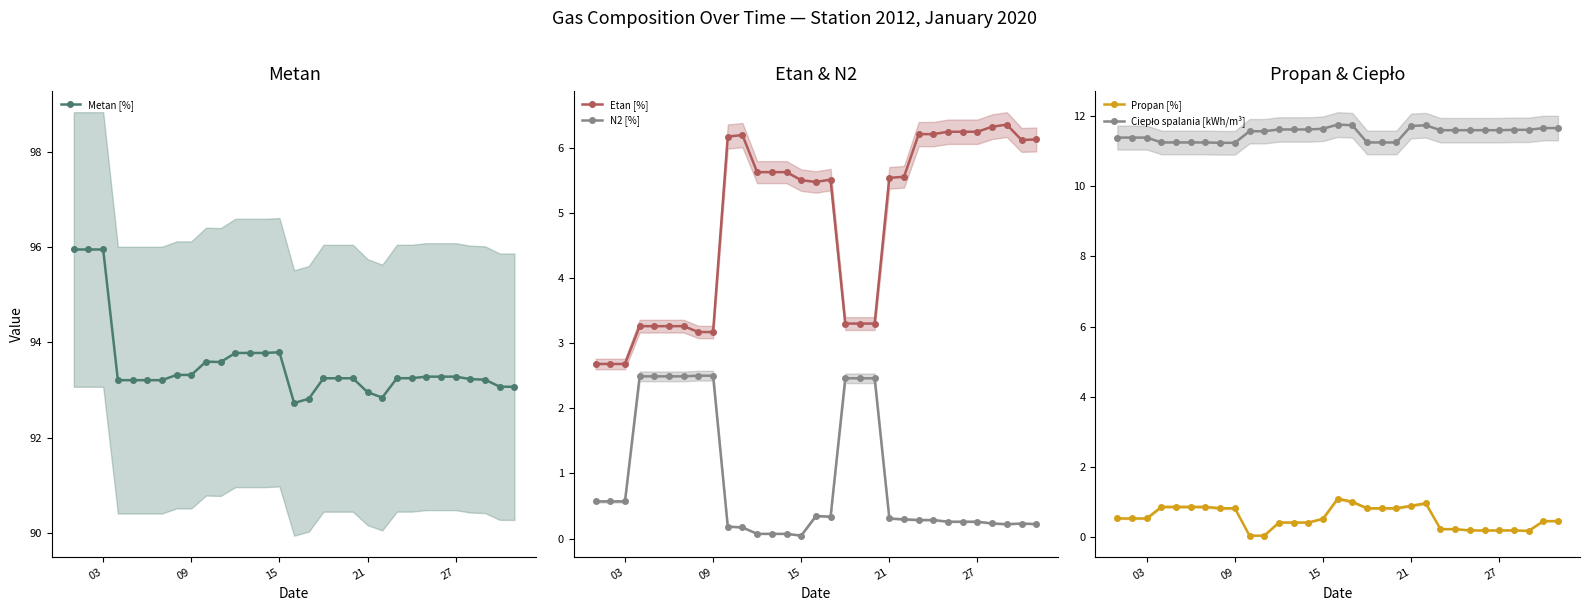

True or false: N2 [%] and Etan [%] intersect in this chart.

False